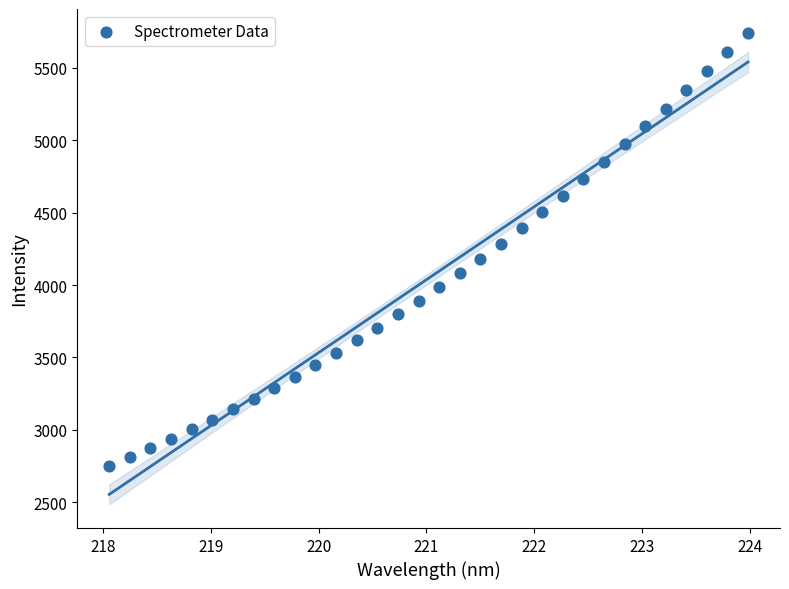

What is the range of Y values (max minus min)?

2992.8